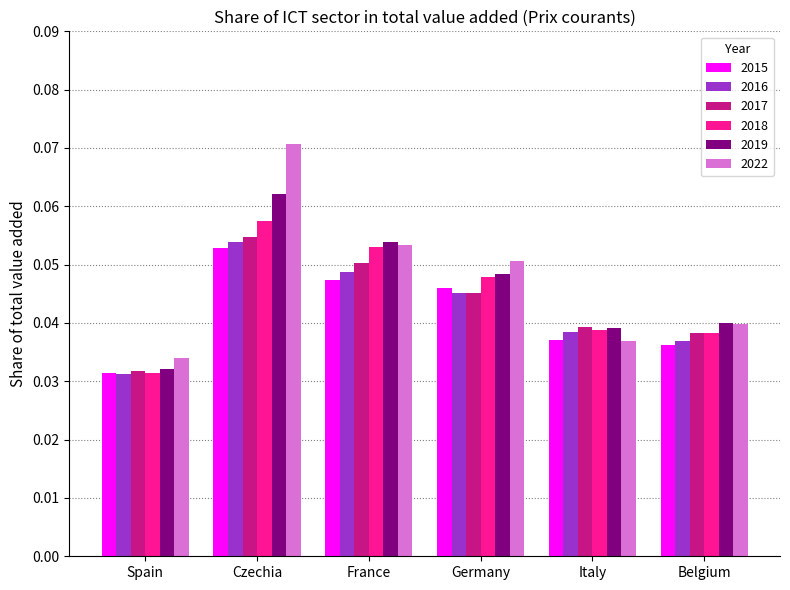

Which label corresponds to the smallest value in the chart?

Spain